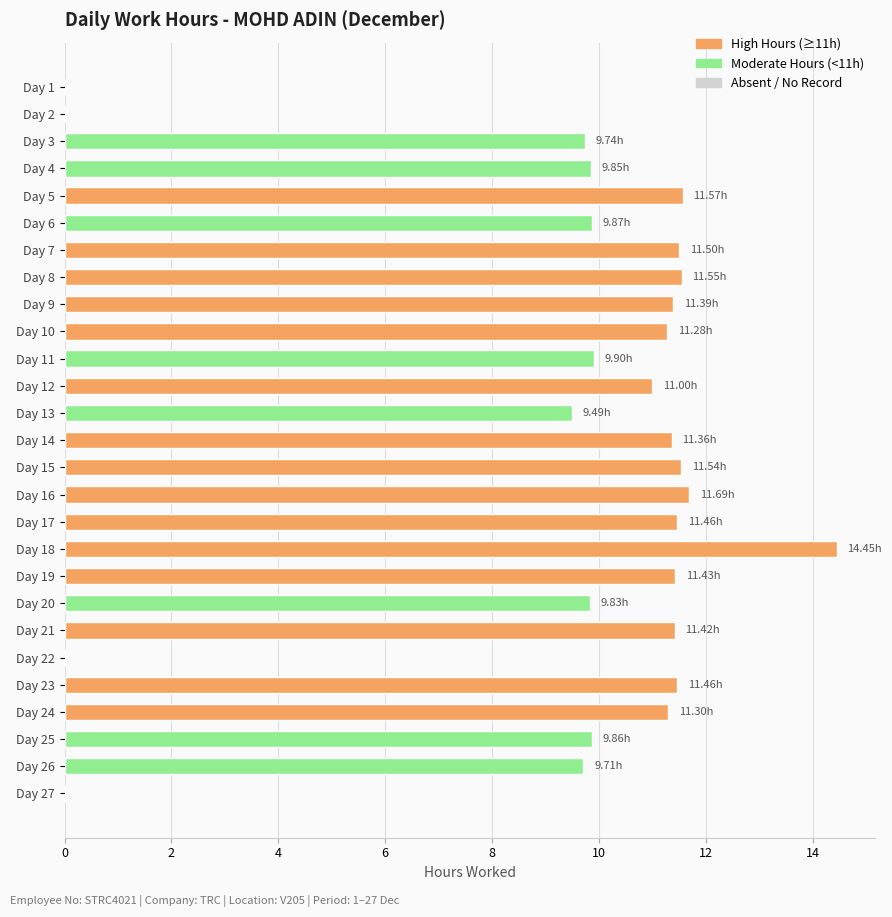

Which label corresponds to the largest value in the chart?

Day 18